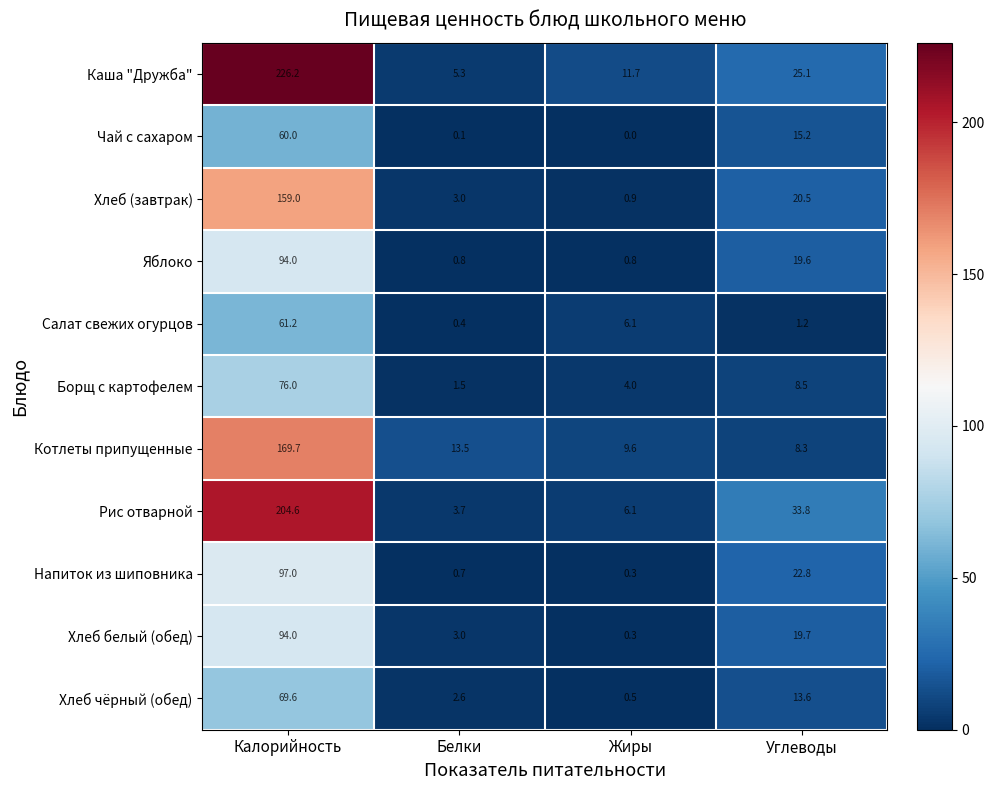

Which category has the highest value in the Котлеты припущенные series?

Калорийность